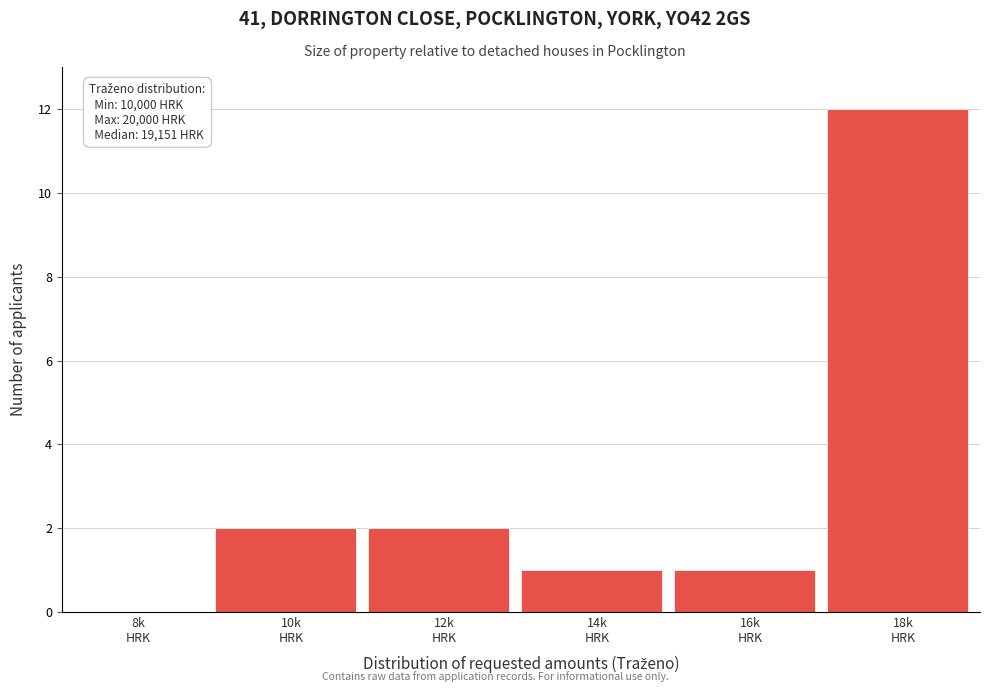

What is the greatest value displayed?

12